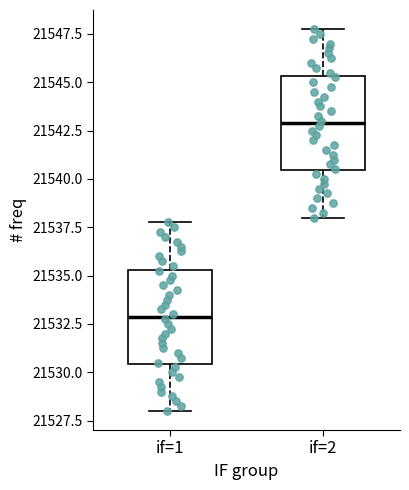

Reading left to right, read every box against the y-axis: the position of its median line, the range the box covers, and the ends of its whiskers. The values are not printed on the chart, so give them approximately, as read against the axis.

if=1: median 21533.0, box 21530.5 to 21535.5, whiskers 21528.0 to 21538.0
if=2: median 21543.0, box 21540.5 to 21545.5, whiskers 21538.0 to 21548.0